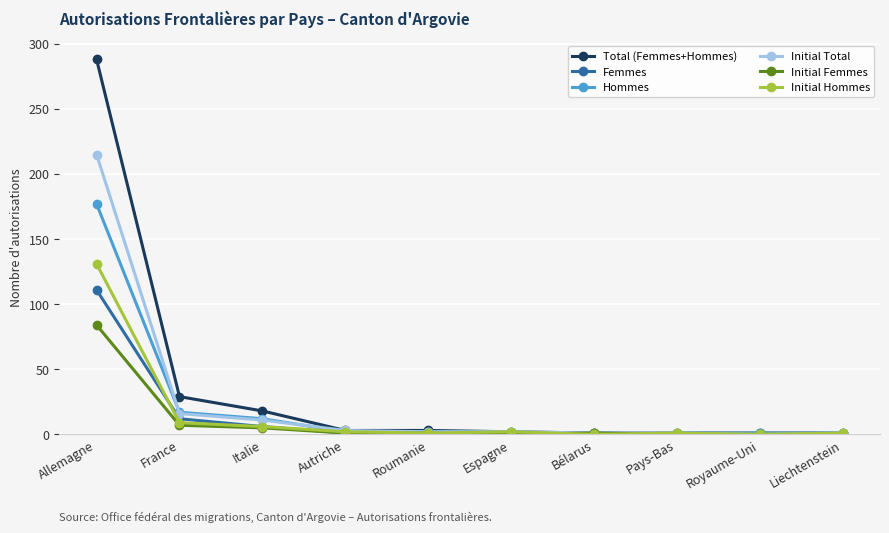

How many lines are shown in the chart?

6